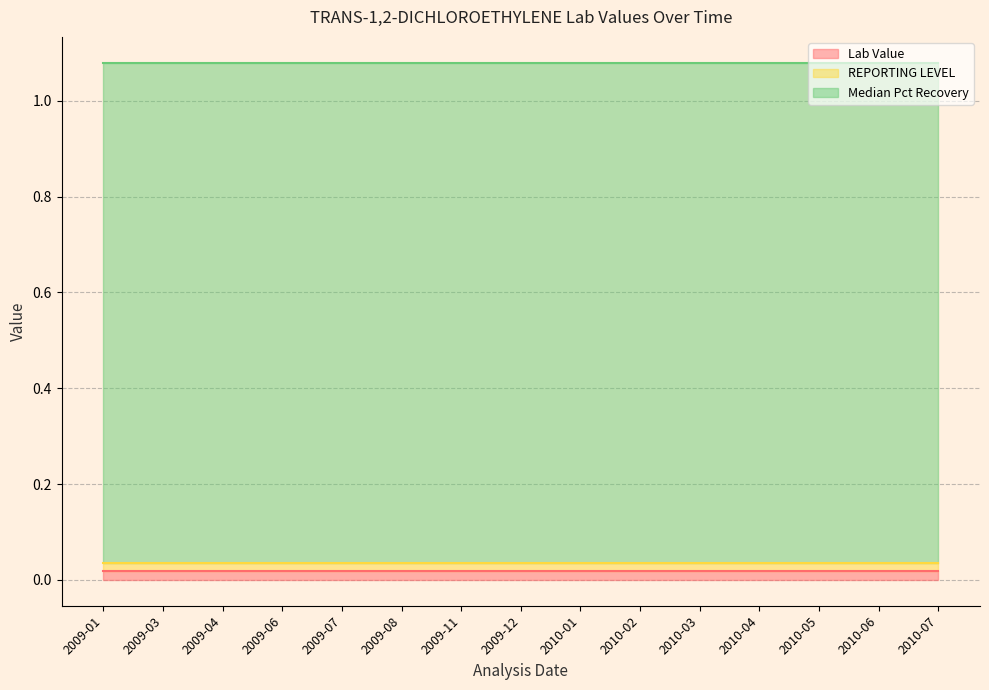

Is the value of REPORTING LEVEL at 2009-01 greater than the value of Median Pct Recovery at 2010-05?

No